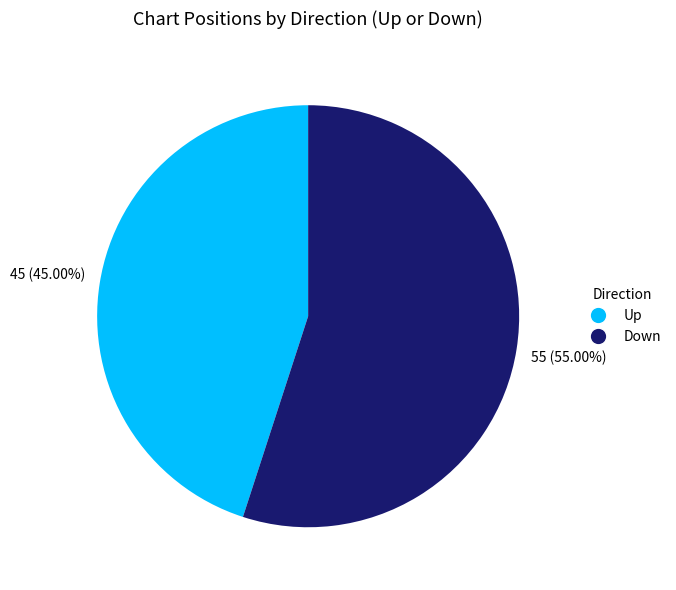

Does any single category account for the majority?

Yes